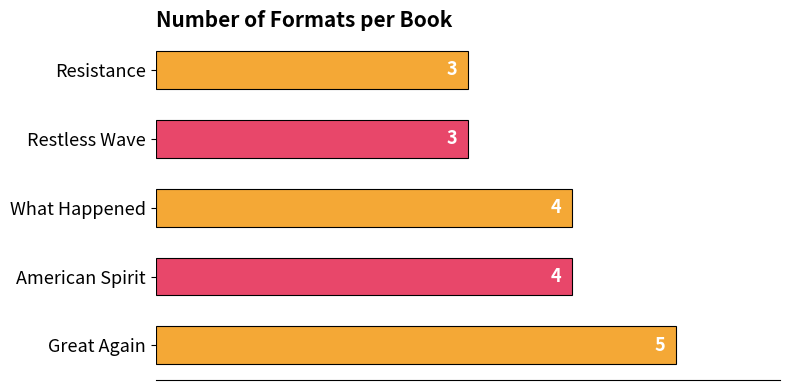

How many data points does each series have?

5